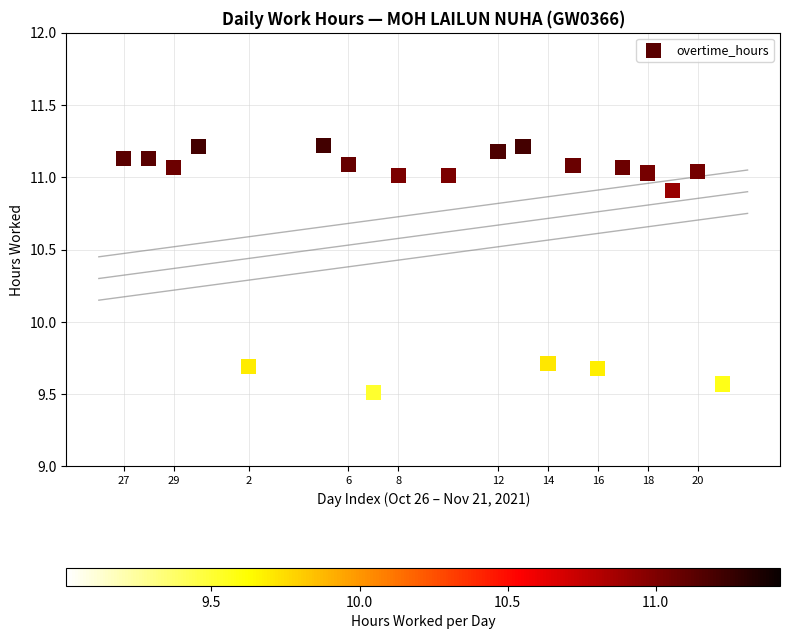

What is the range of Y values (max minus min)?

1.7